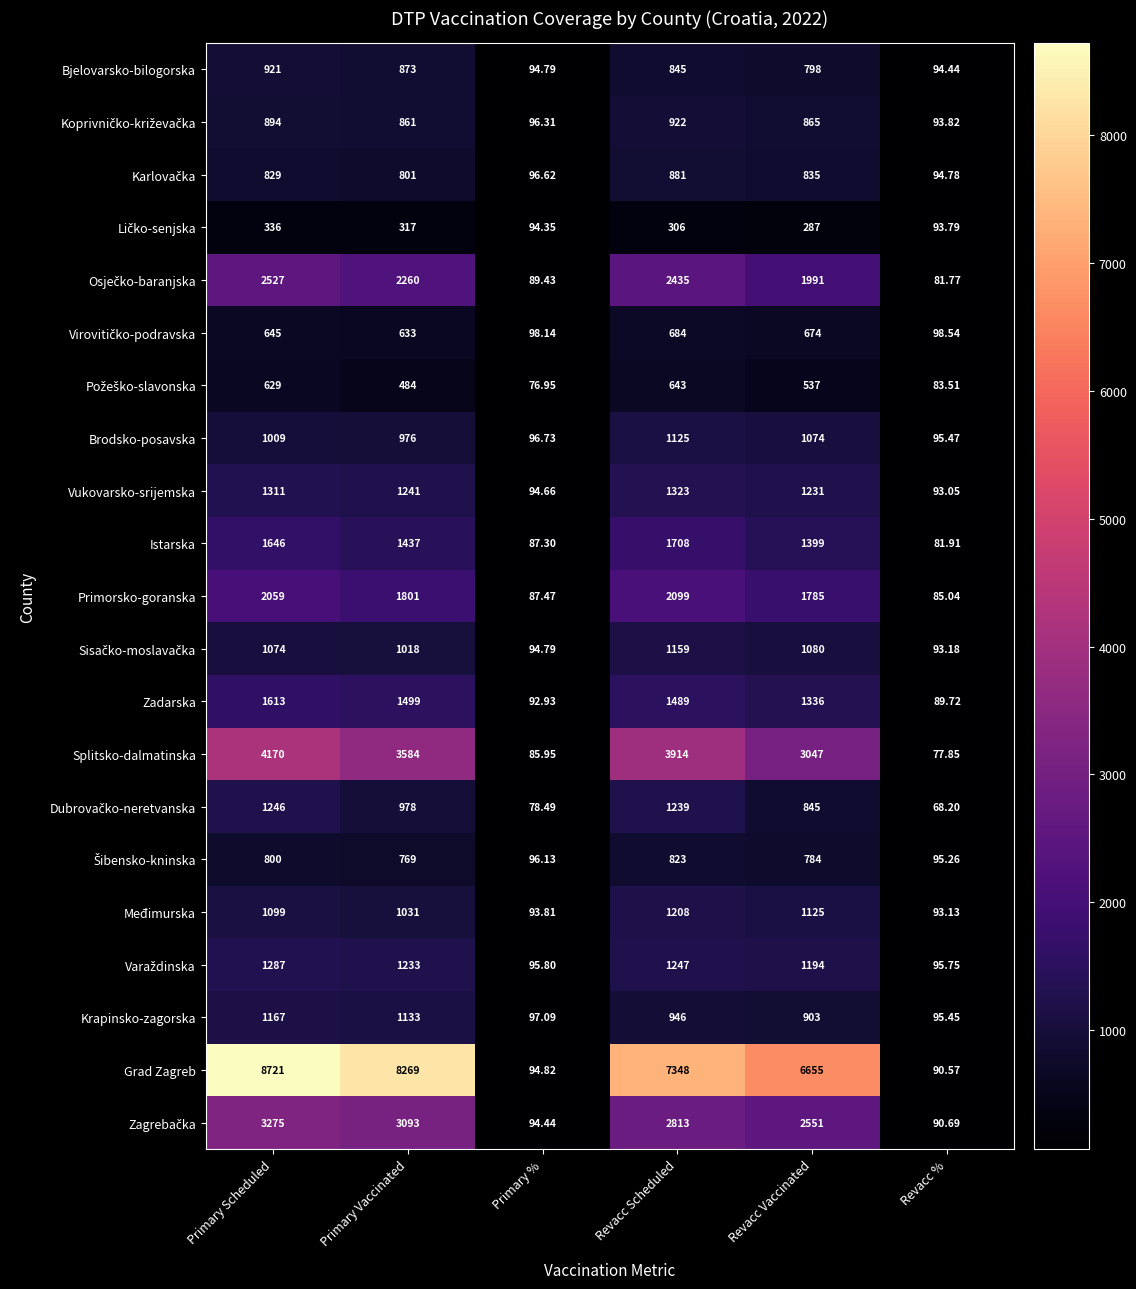

Which series has the largest total across all categories?

Grad Zagreb